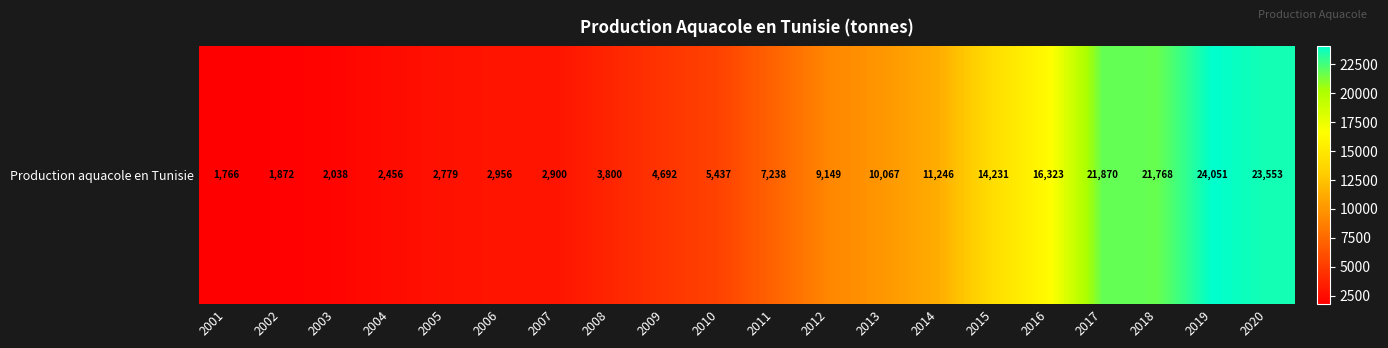

What is the ratio of the value at 2007 to the value at 2008?

0.8